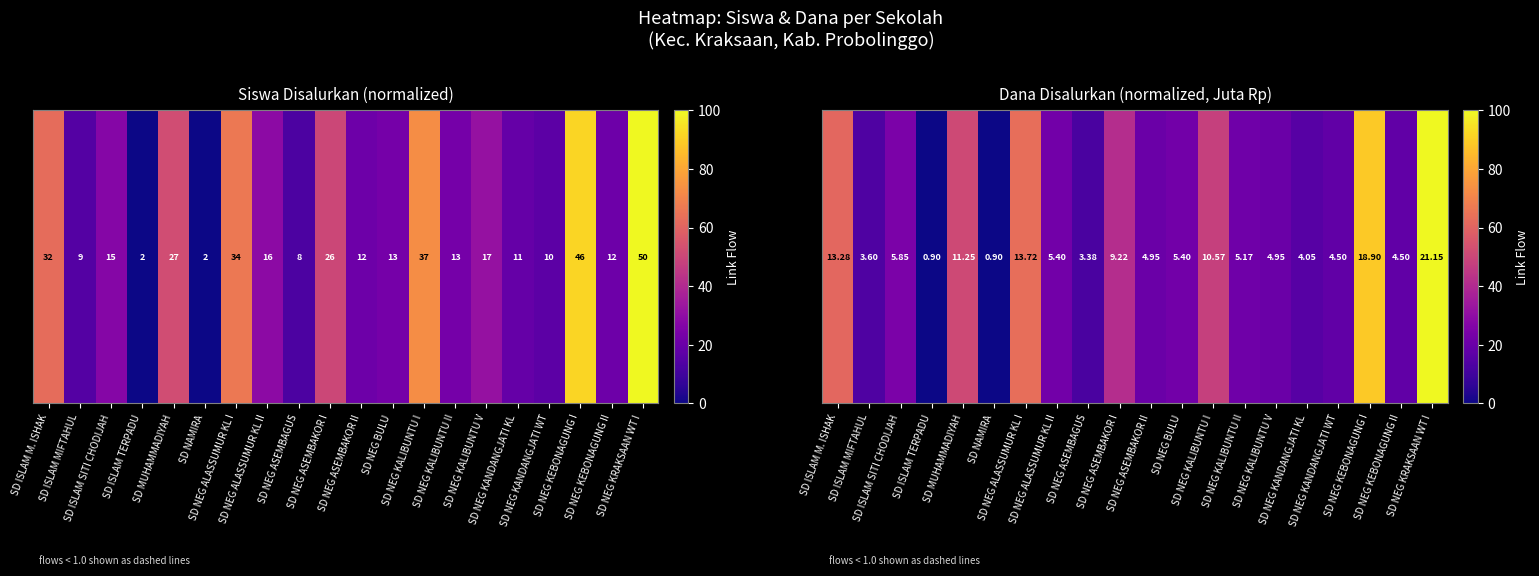

Between SD NEG ALASSUMUR KL I and SD NEG KALIBUNTU II, which is larger?

SD NEG ALASSUMUR KL I